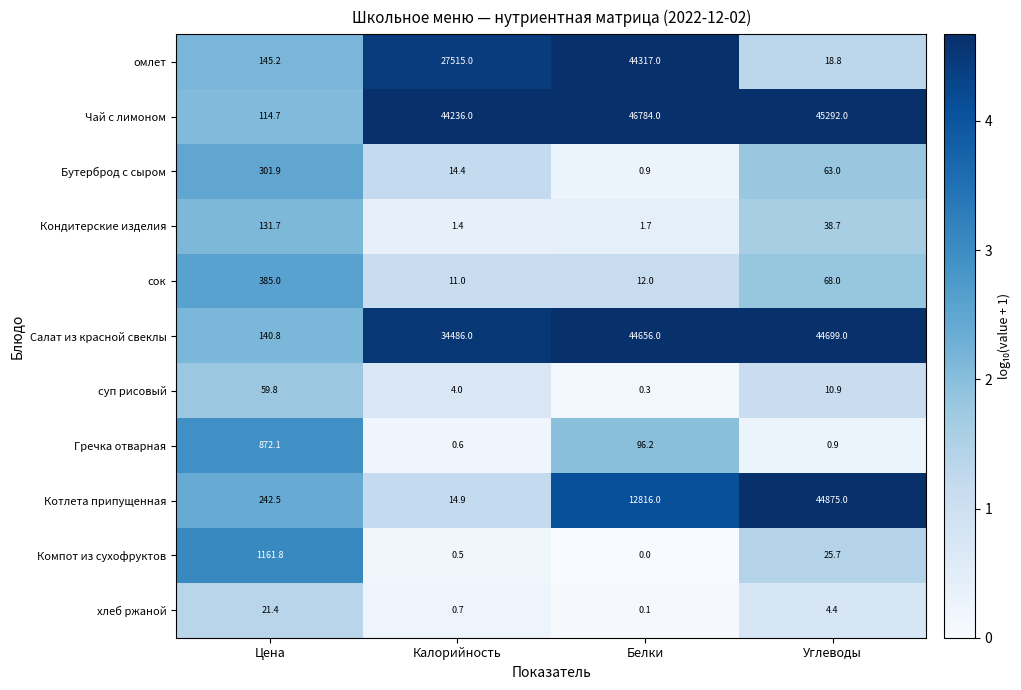

The value of Кондитерские изделия at Цена is 206.6. True or false?

False